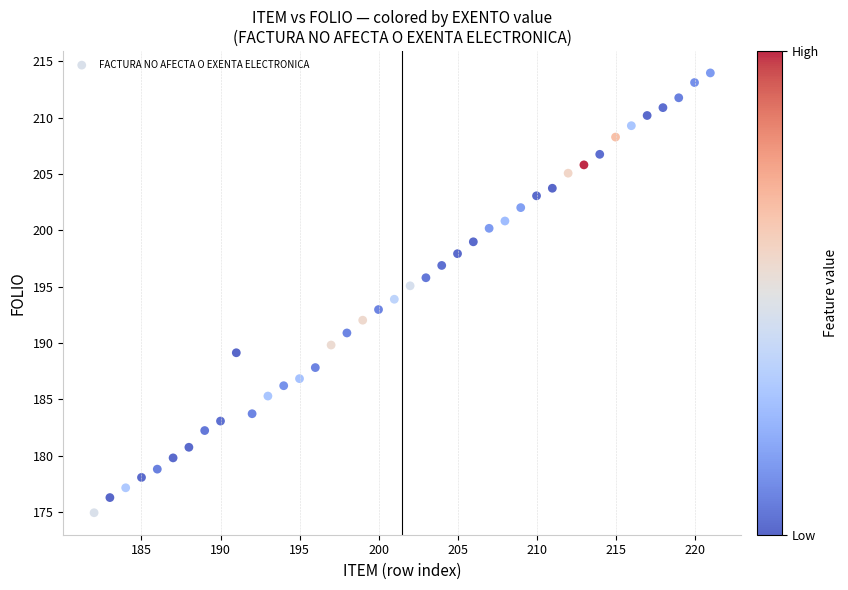

What is the range of X values (max minus min)?

39.0